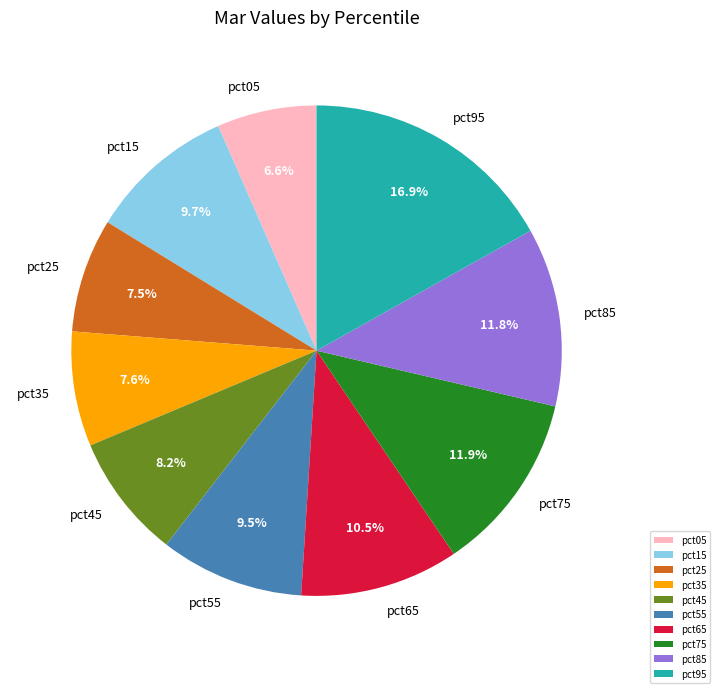

The pct25 slice represents 18% of the pie. True or false?

False